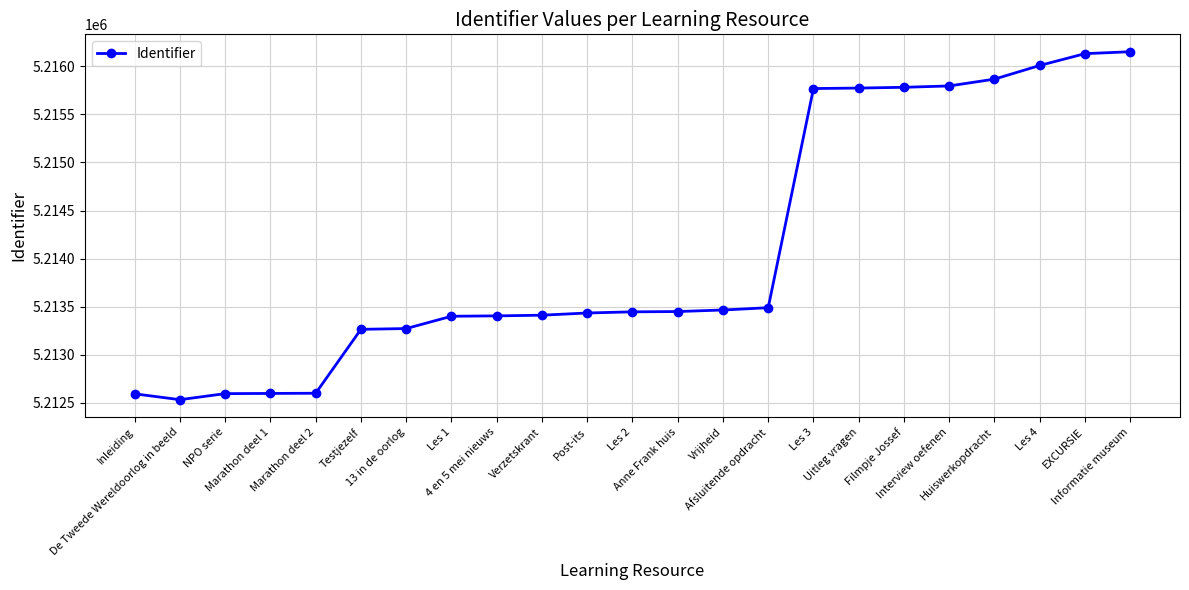

What is the sum of the values at Les 3 and Marathon deel 2?

10428368